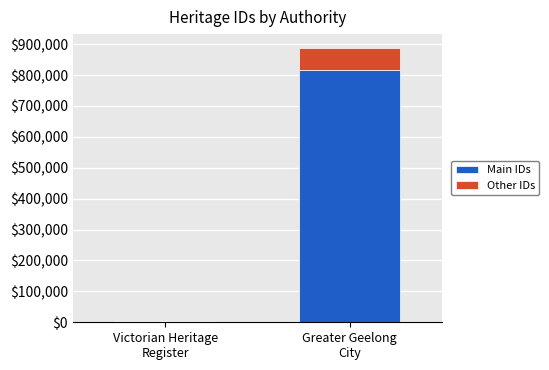

Is it true that Main IDs equals 4829 at Victorian Heritage
Register?

True